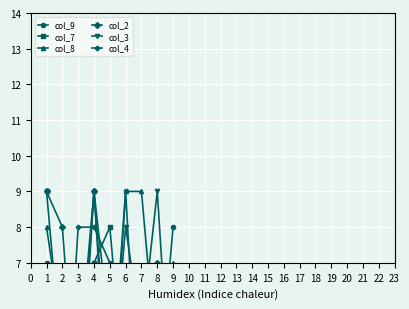

Reading left to right, transcribe all the data shown in this chart.

col_9: 7	6	4	9	2	9	1	3	8
col_7: 9	4	1	7	8	3	2	5	6
col_8: 8	5	3	9	3	9	9	4	7
col_2: 9	8	2	9	5	4	6	7	1
col_3: 6	6	1	1	3	8	5	9	2
col_4: 1	1	8	8	7	5	3	6	4